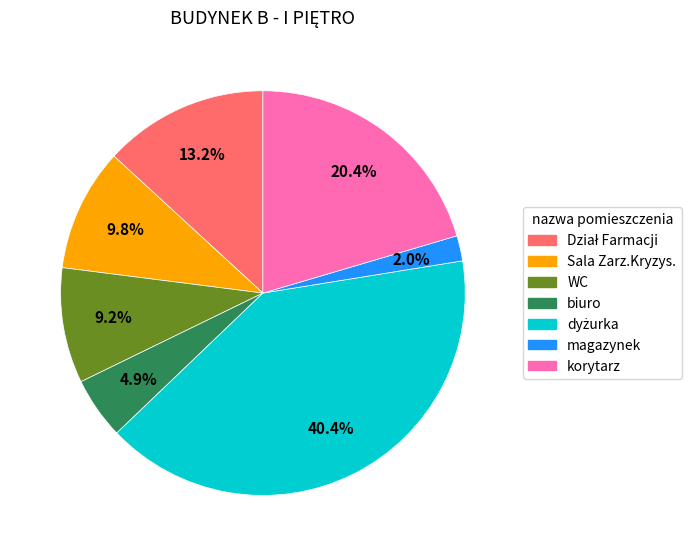

True or false: biuro accounts for 5% of the total.

True